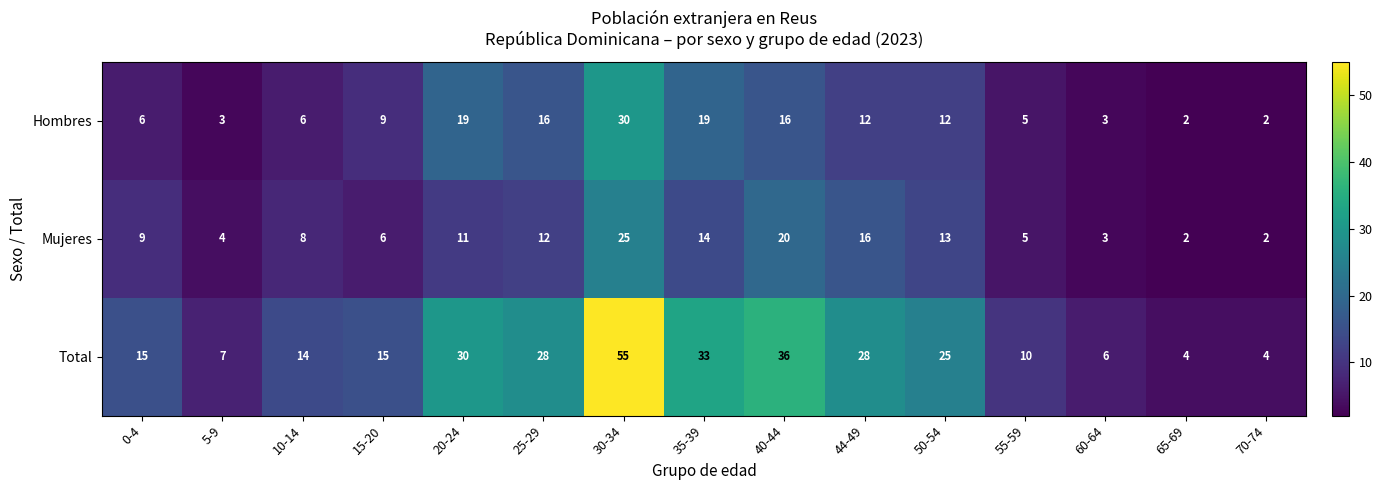

The Hombres series shows 12 at 50-54. True or false?

True